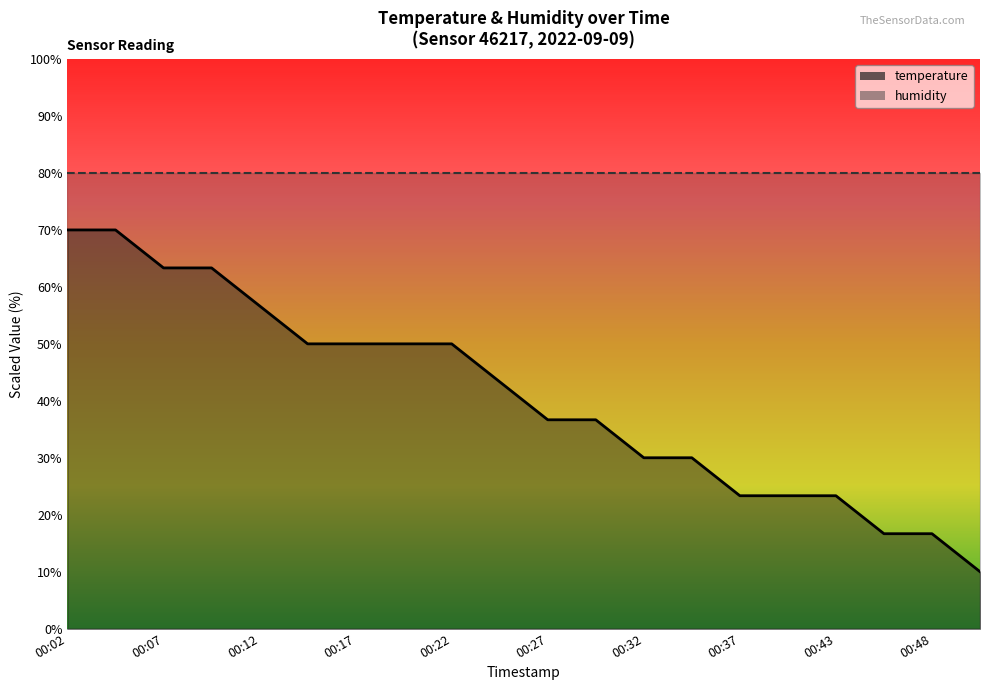

Reading left to right, list all the values displayed in this chart.

00:02=70.0	00:04=70.0	00:07=63.3	00:09=63.3	00:12=56.7	00:15=50.0	00:17=50.0	00:20=50.0	00:22=50.0	00:25=43.3	00:27=36.7	00:30=36.7	00:32=30.0	00:35=30.0	00:37=23.3	00:40=23.3	00:43=23.3	00:46=16.7	00:48=16.7	00:51=10.0